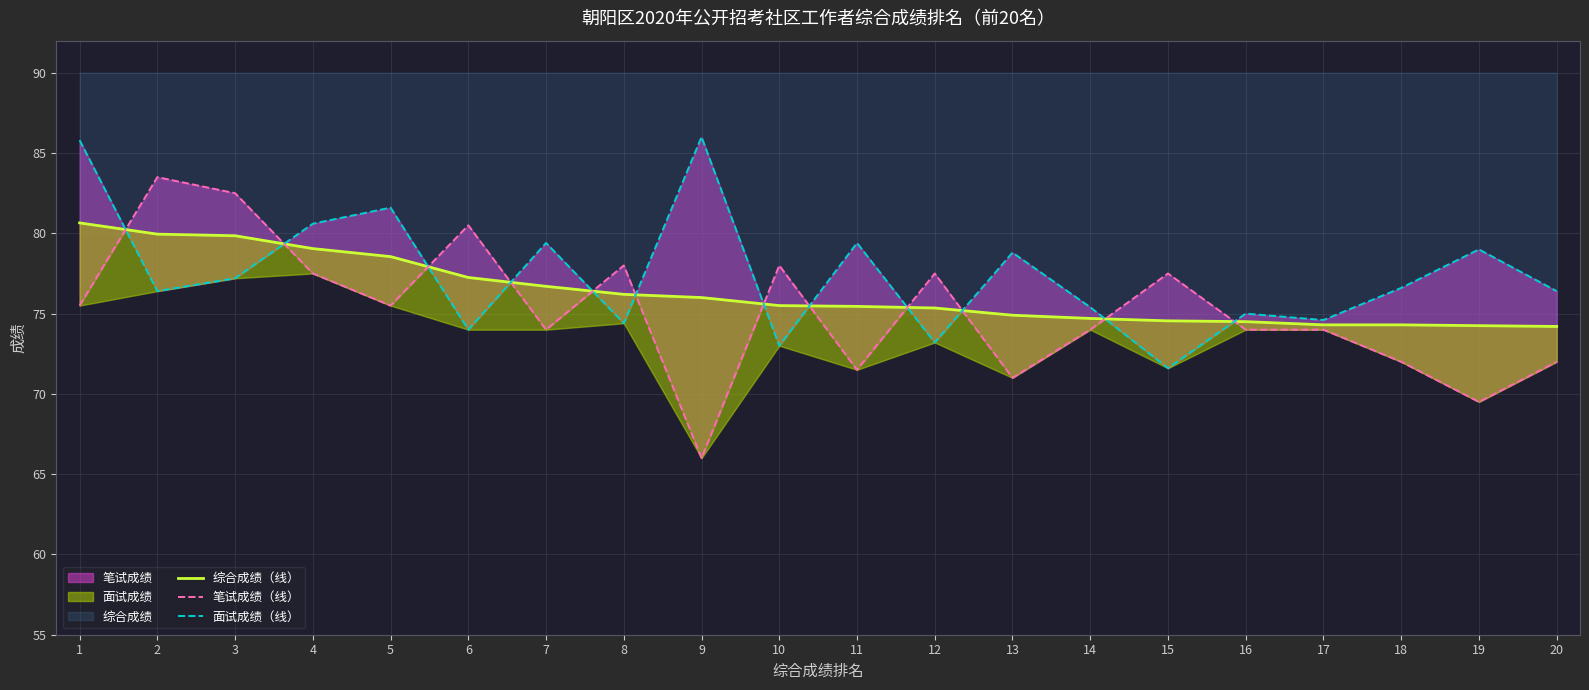

Is the value of 笔试成绩（线） at 18 greater than the value of 综合成绩（线） at 3?

No